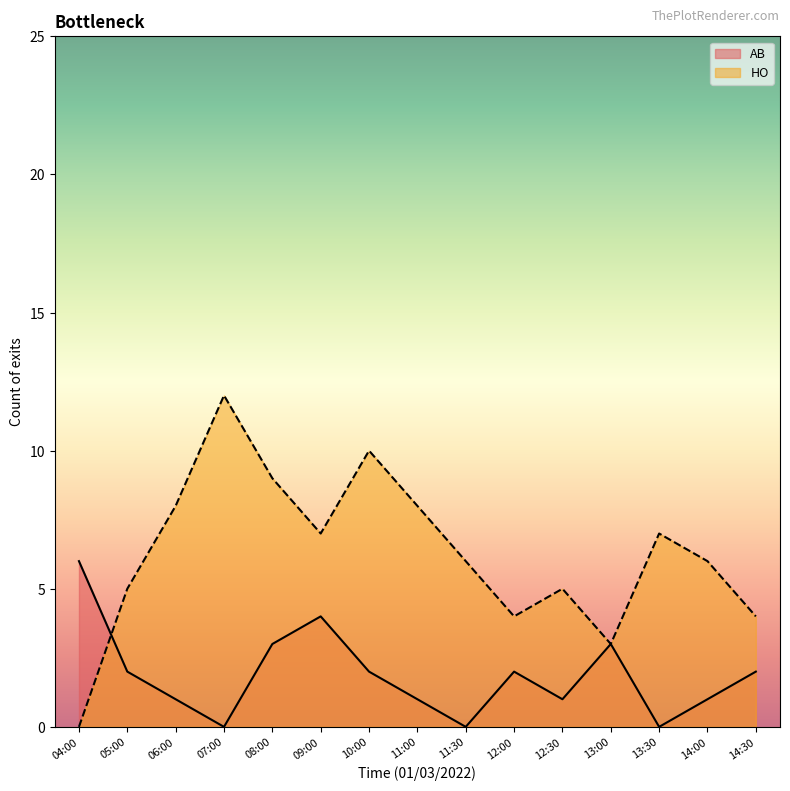

What position from the left is 14:30?

15